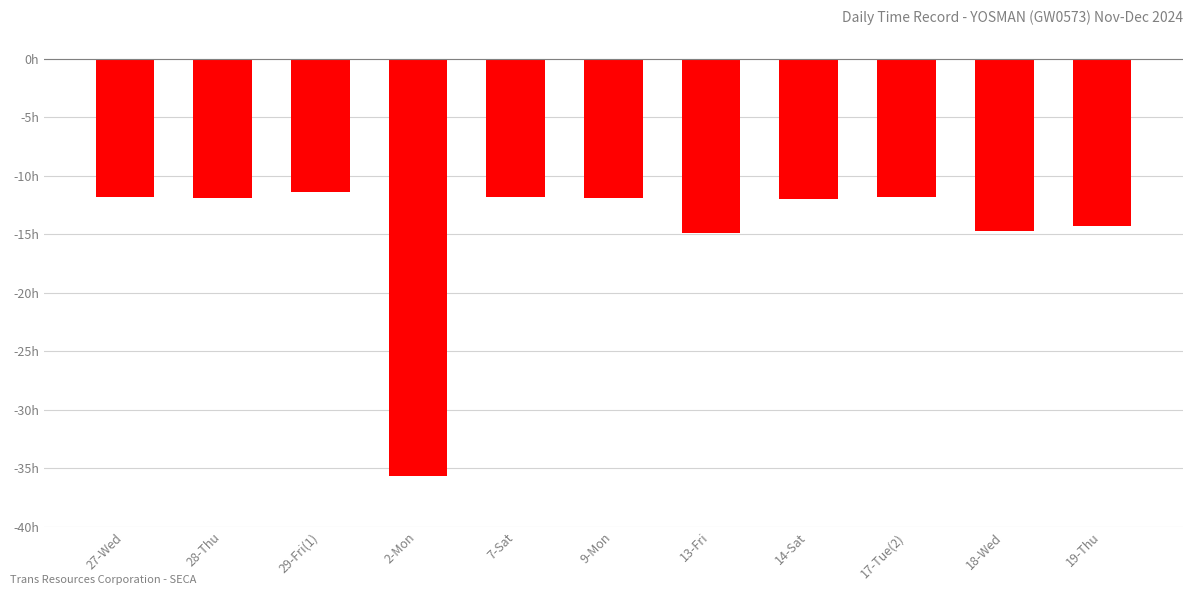

What is the minimum value shown in the chart?

-35.7